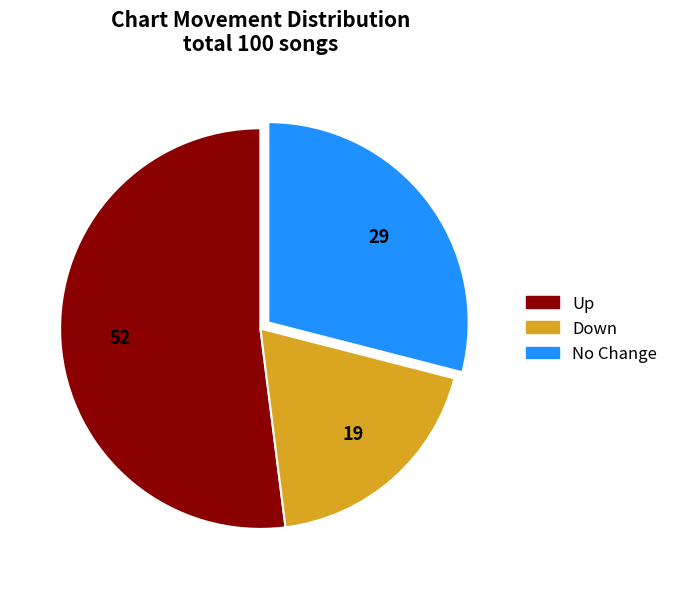

Does any single category account for the majority?

Yes